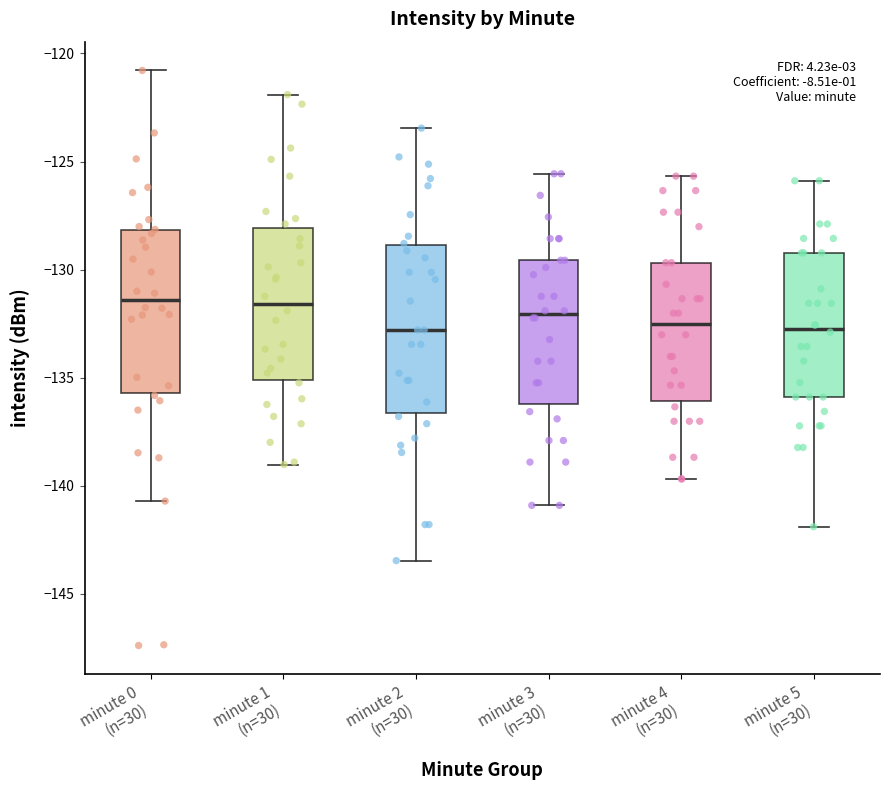

Reading left to right, read every box against the y-axis: the position of its median line, the range the box covers, and the ends of its whiskers. The values are not printed on the chart, so give them approximately, as read against the axis.

minute 0 (n=30): median -131.5, box -135.5 to -128.0, whiskers -140.5 to -121.0
minute 1 (n=30): median -131.5, box -135.0 to -128.0, whiskers -139.0 to -122.0
minute 2 (n=30): median -133.0, box -136.5 to -129.0, whiskers -143.5 to -123.5
minute 3 (n=30): median -132.0, box -136.0 to -129.5, whiskers -141.0 to -125.5
minute 4 (n=30): median -132.5, box -136.0 to -129.5, whiskers -139.5 to -125.5
minute 5 (n=30): median -132.5, box -136.0 to -129.0, whiskers -142.0 to -126.0